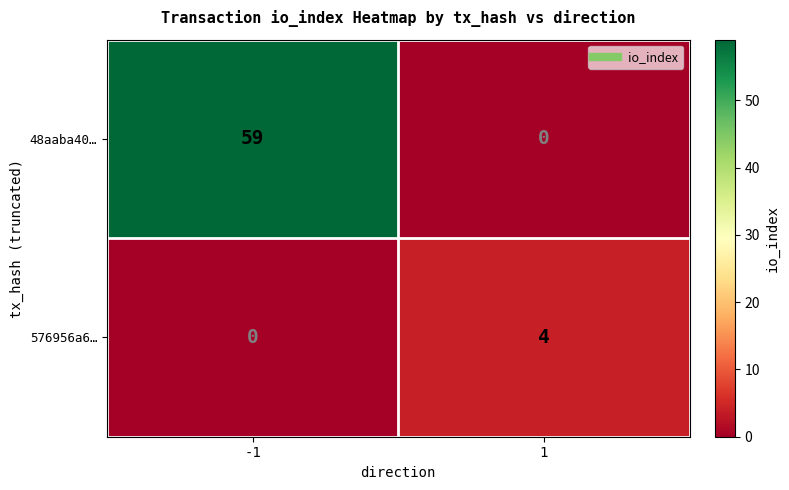

Reading left to right, what are all the values shown in this chart?

48aaba40…: -1=59	1=0
576956a6…: -1=0	1=4